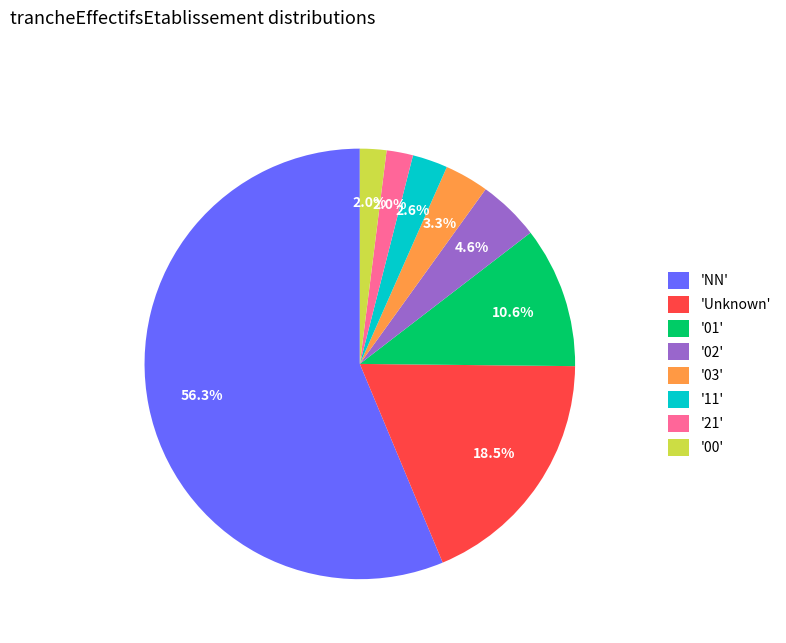

Combined, do '11' and '01' account for over 50%?

No